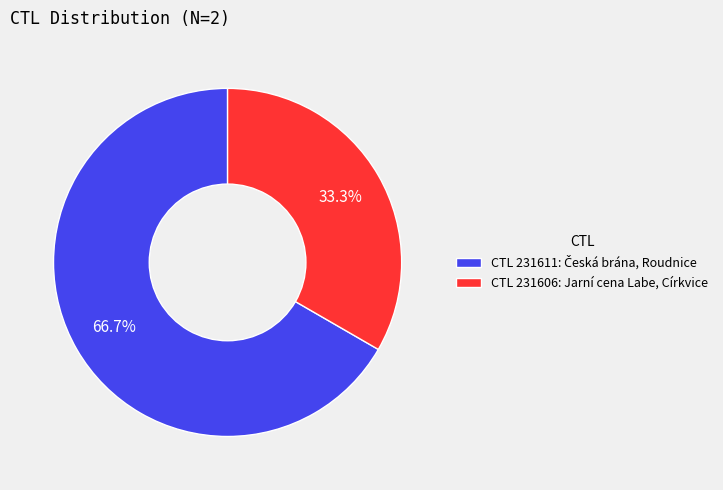

Which category has the smallest portion of the pie?

CTL 231606: Jarní cena Labe, Církvice